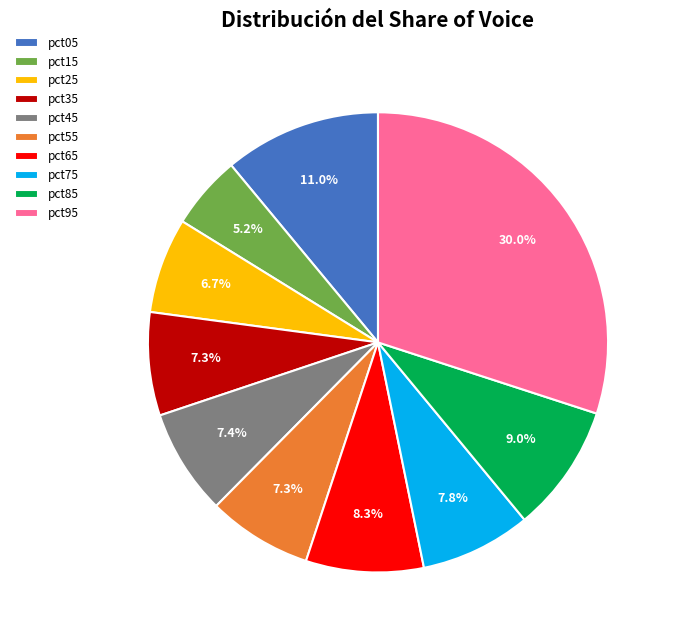

Which has a higher value, pct95 or pct85?

pct95